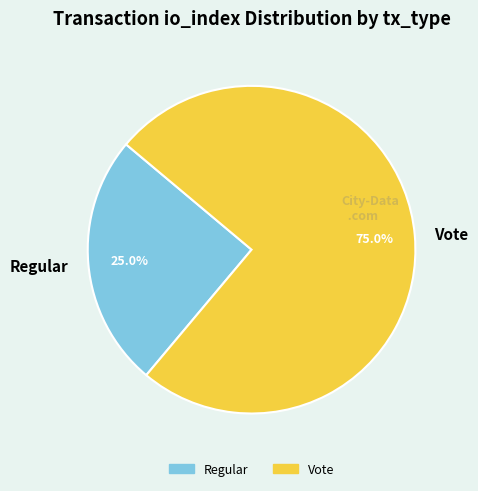

Between Vote and Regular, which is larger?

Vote